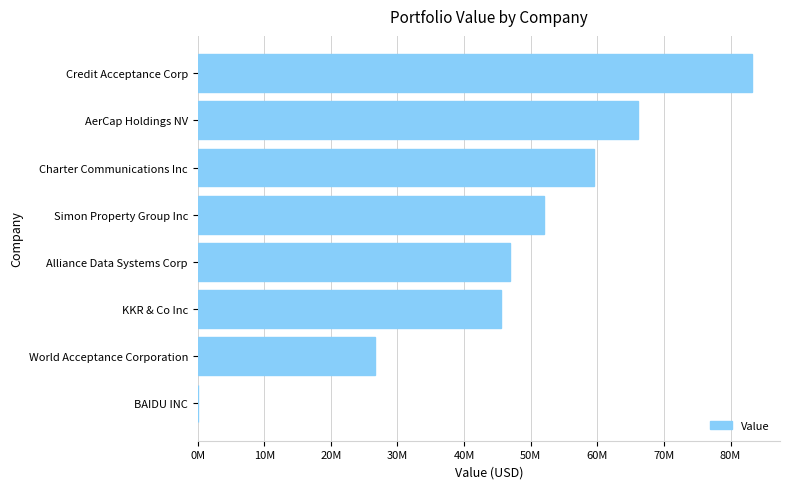

How many values are above zero?

7